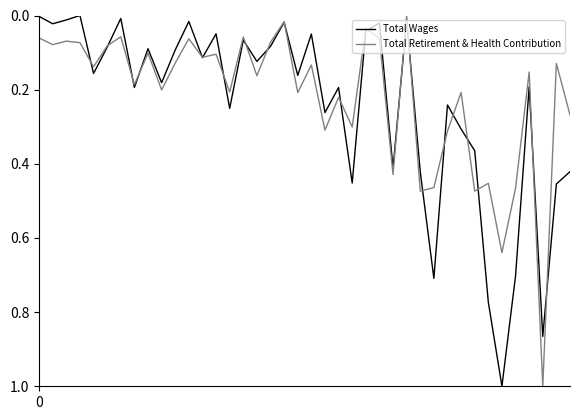

Reading left to right, list all the values displayed in this chart.

Total Wages: 0.0	0.0	0.0	0.0	0.2	0.1	0.0	0.2	0.1	0.2	0.1	0.0	0.1	0.0	0.3	0.1	0.1	0.1	0.0	0.2	0.0	0.3	0.2	0.5	0.0	0.0	0.4	0.0	0.4	0.7	0.2	0.3	0.4	0.8	1.0	0.7	0.2	0.9	0.5	0.4
Total Retirement & Health Contribution: 0.1	0.1	0.1	0.1	0.1	0.1	0.1	0.2	0.1	0.2	0.1	0.1	0.1	0.1	0.2	0.1	0.2	0.1	0.0	0.2	0.1	0.3	0.2	0.3	0.0	0.1	0.4	0.0	0.5	0.5	0.3	0.2	0.5	0.5	0.6	0.5	0.2	1.0	0.1	0.3